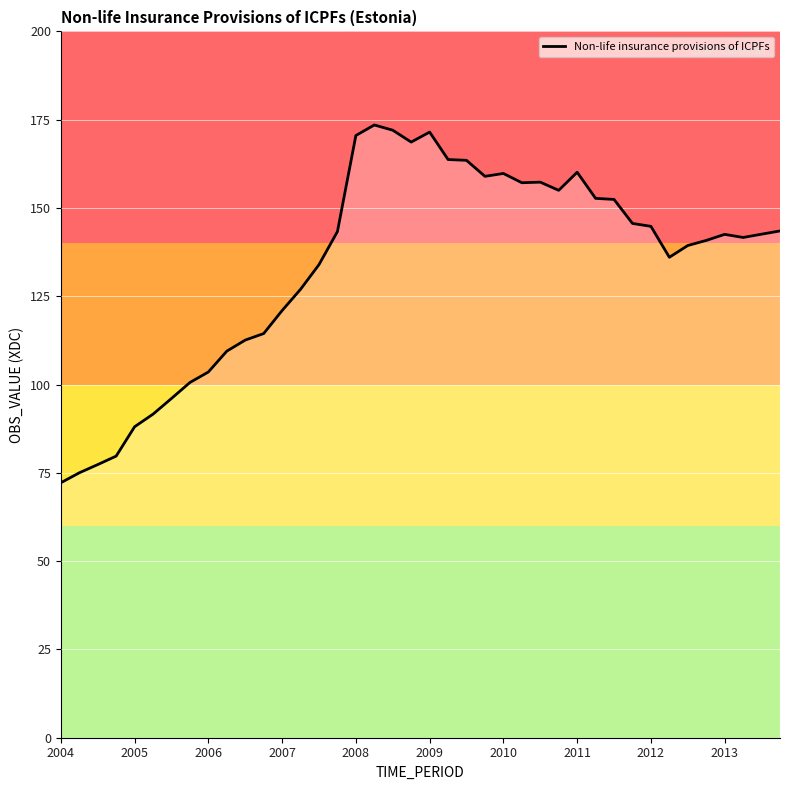

What is the sum of all values?

5359.6